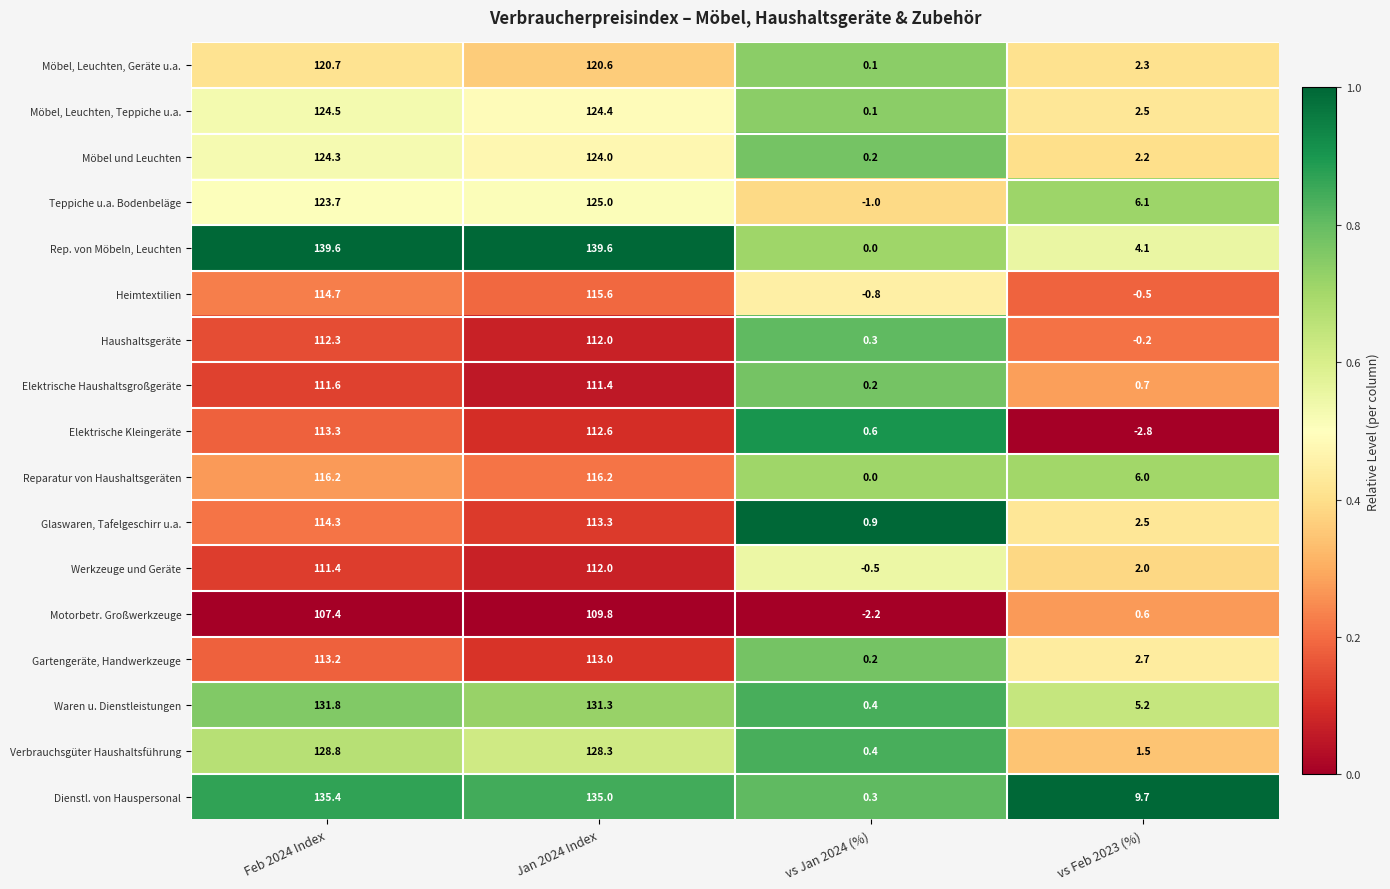

What is the greatest value displayed?

139.6